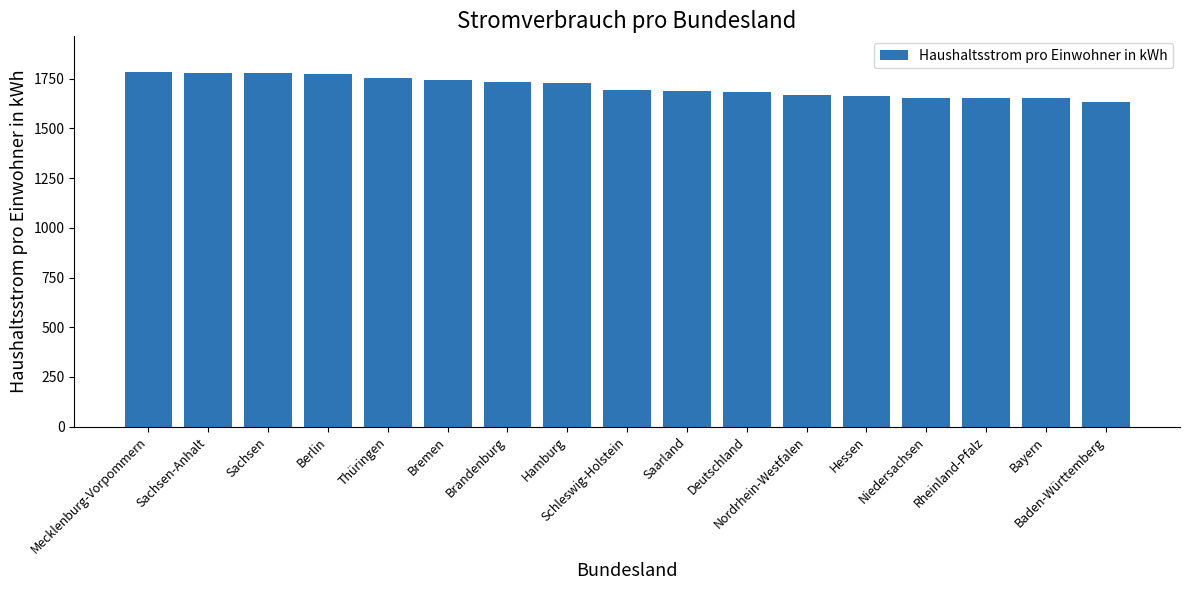

Approximately how many times larger is the value at Mecklenburg-Vorpommern compared to Schleswig-Holstein?

1.1